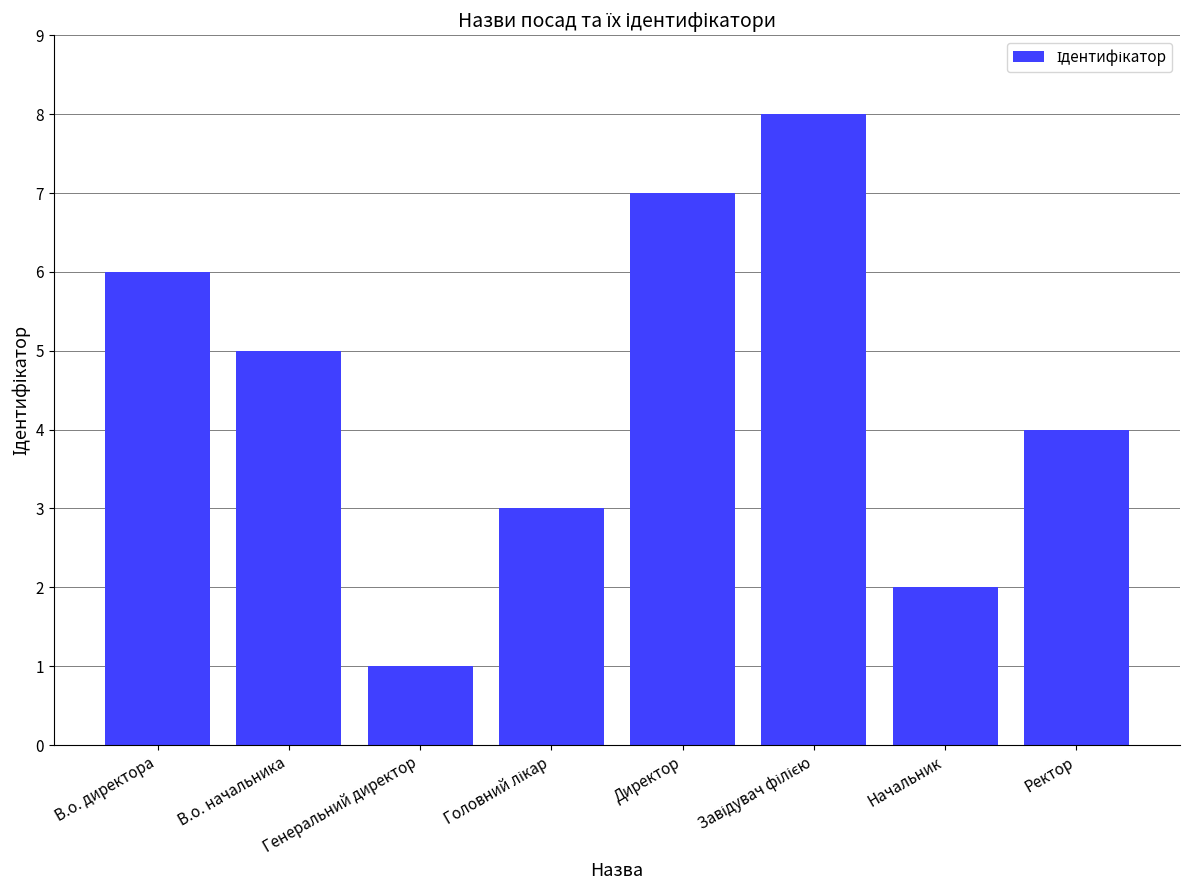

True or false: the data shows 4 at Ректор.

True